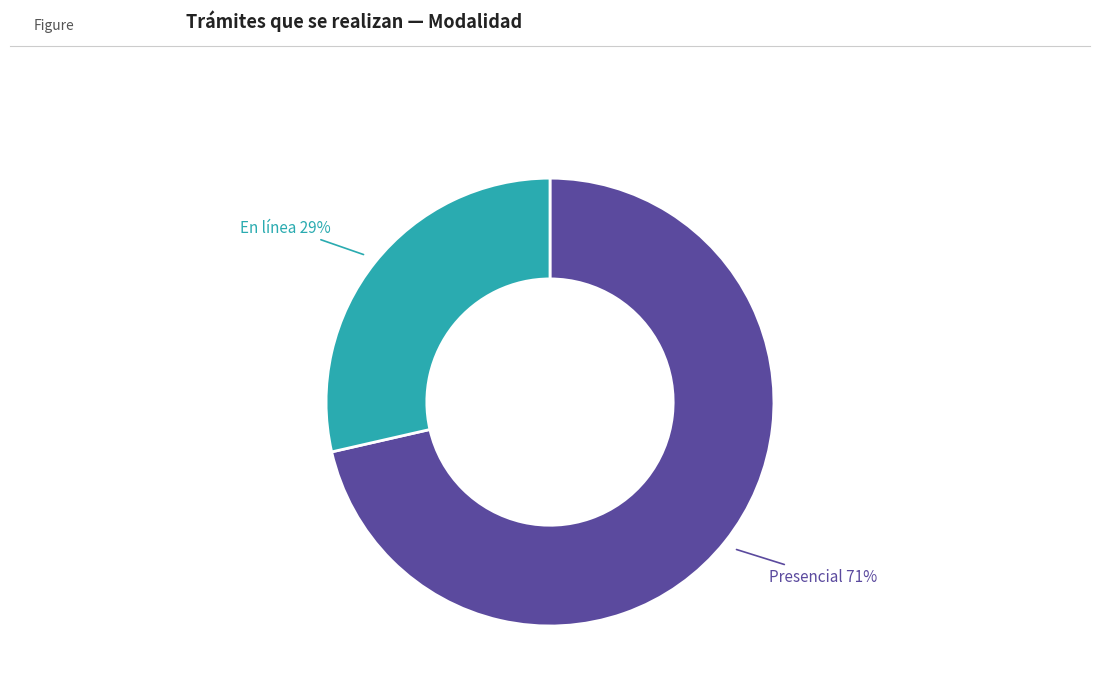

To the nearest percent, what is the average slice percentage?

50%